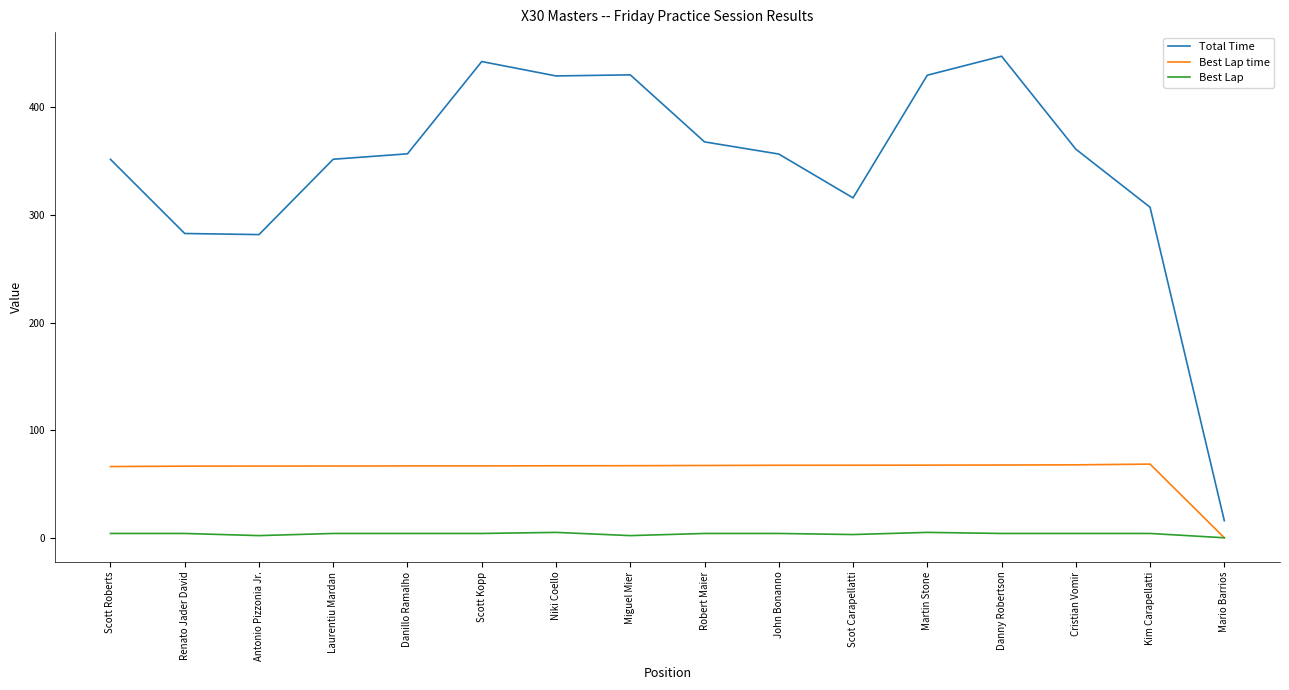

What is the maximum value for Best Lap time?

68.5